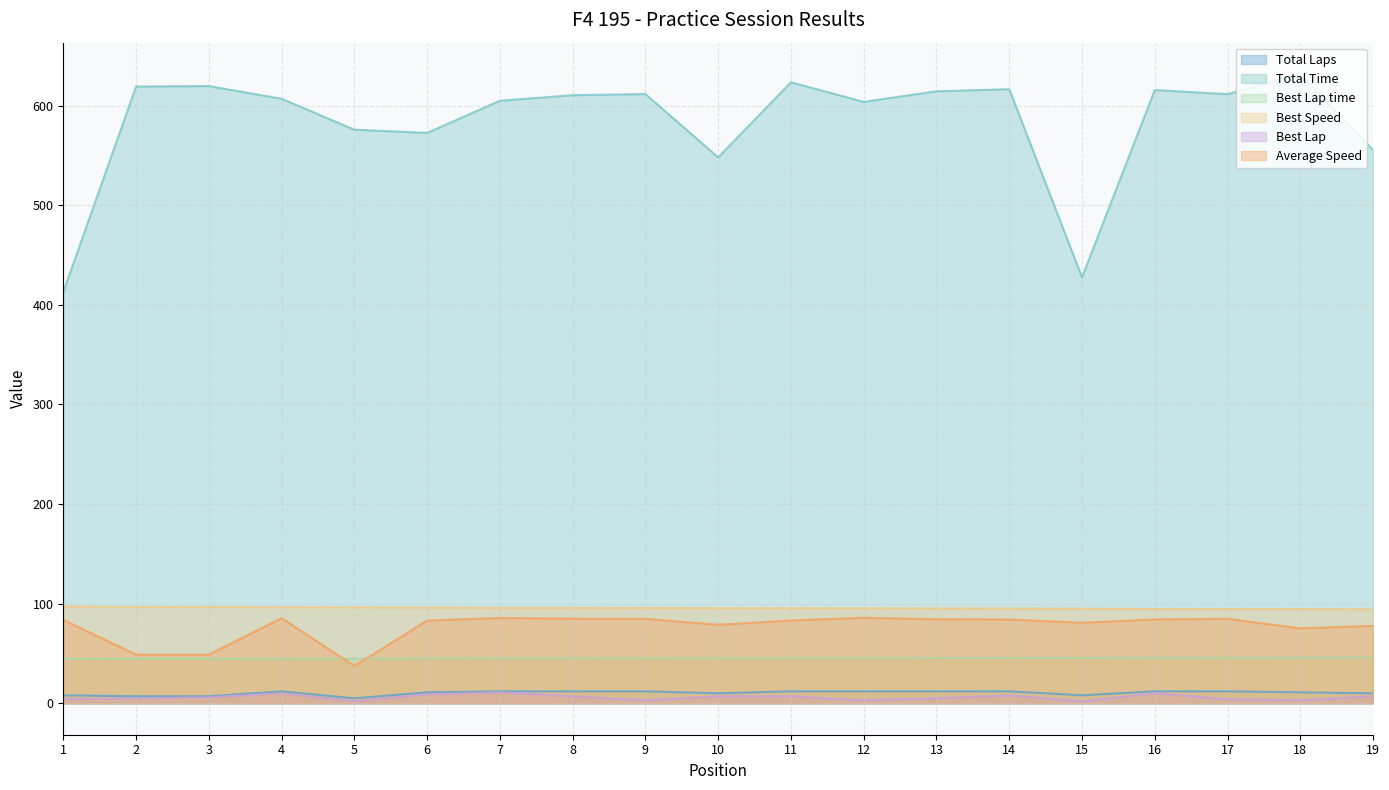

What is the sum of all Total Laps values?

197.0